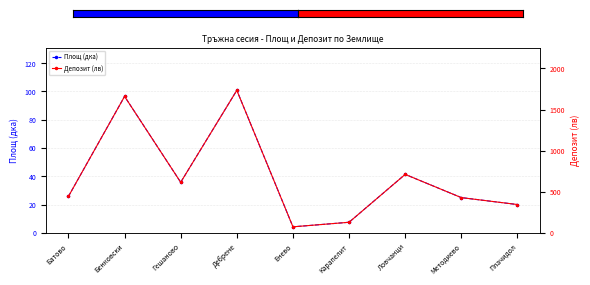

Rank the categories by Площ (дка) value from highest to lowest.

Дебрене, Бенковски, Ловчанци, Гешаново, Батово, Методиево, Плачидол, Карапелит, Енево